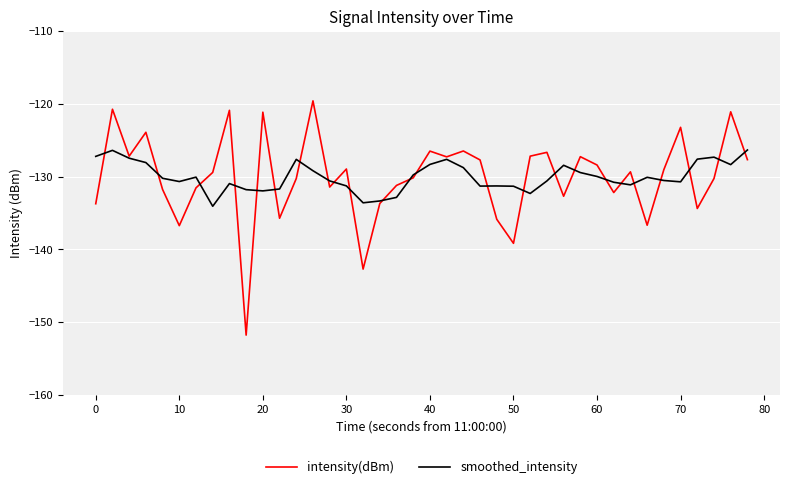

Which series has the widest spread of values?

intensity(dBm)